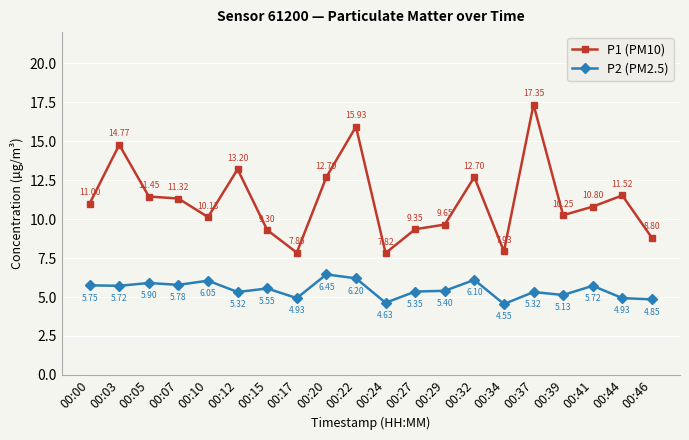

Which series changed the most between 00:00 and 00:10?

P1 (PM10)